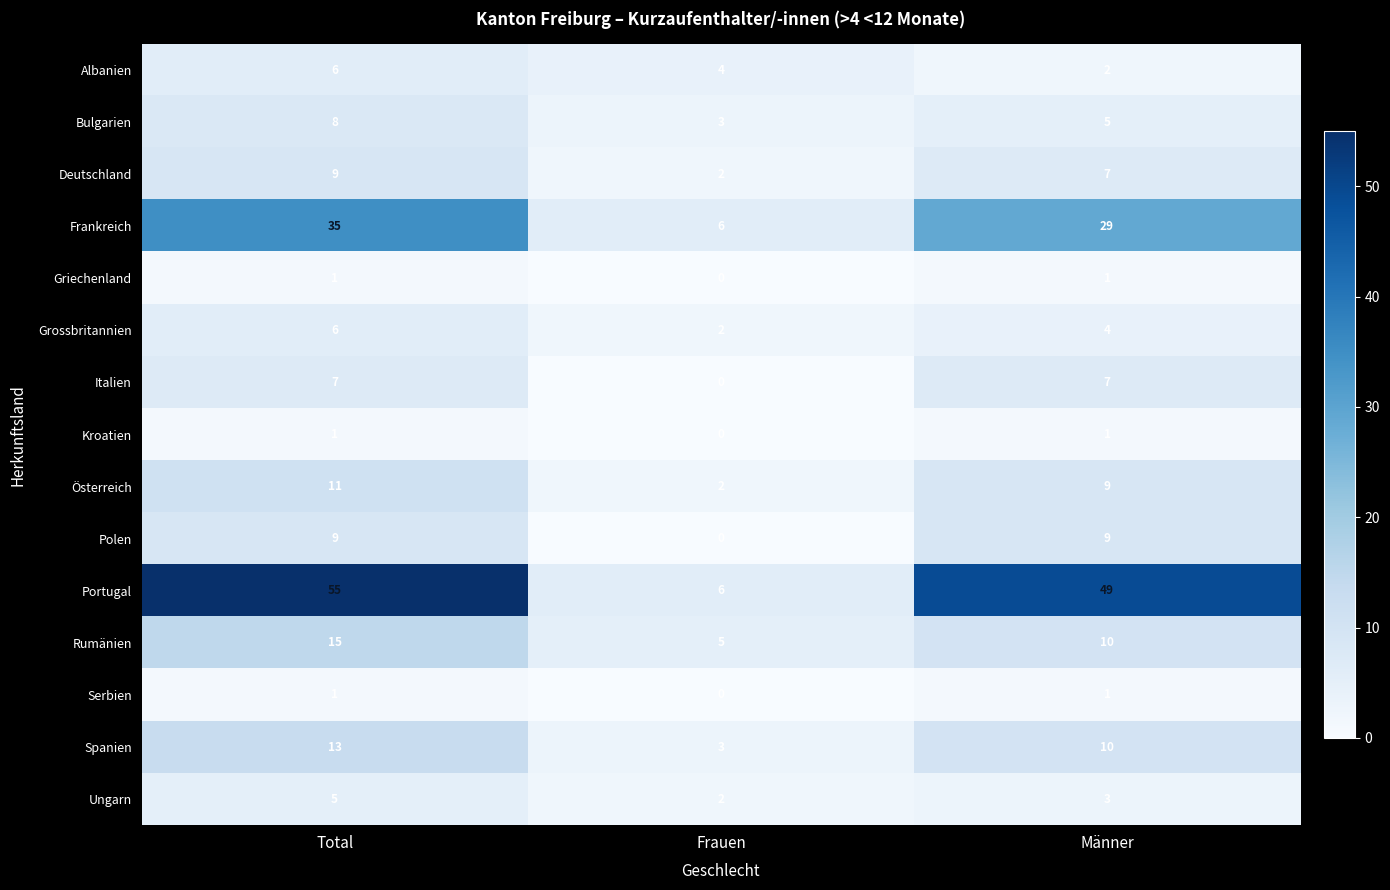

What is the approximate value of Österreich at Total?

11